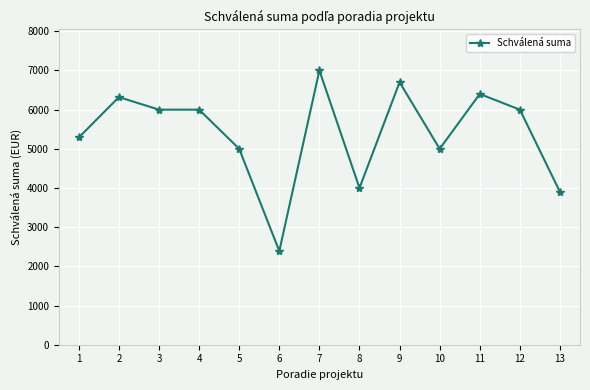

At which category does the chart reach its minimum across all series?

6